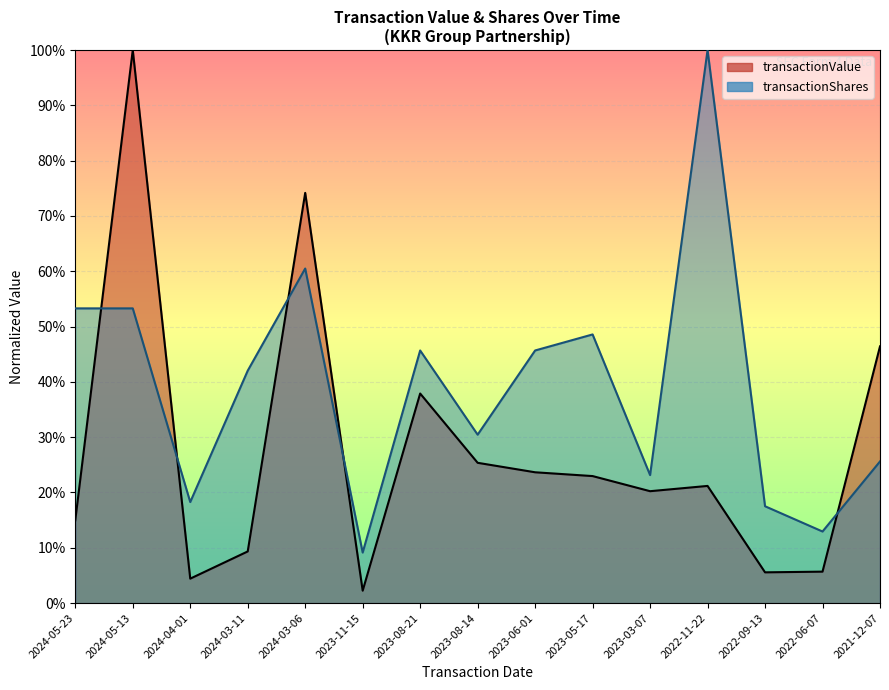

List the series in order of their overall mean, lowest first.

transactionValue, transactionShares